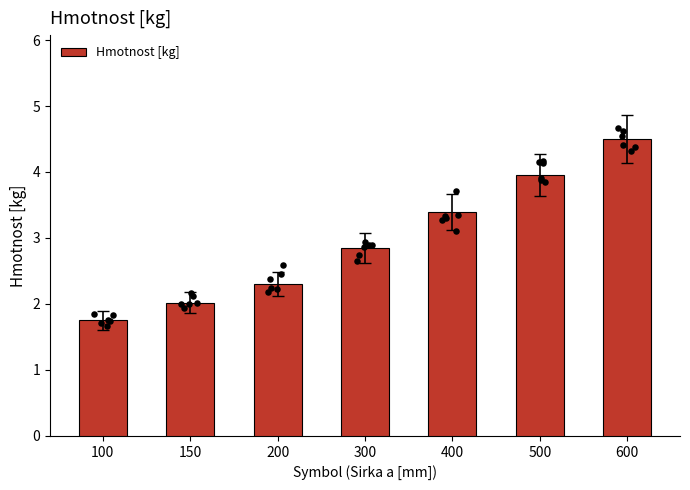

What is the ratio of the value at 500 to the value at 150?

2.0